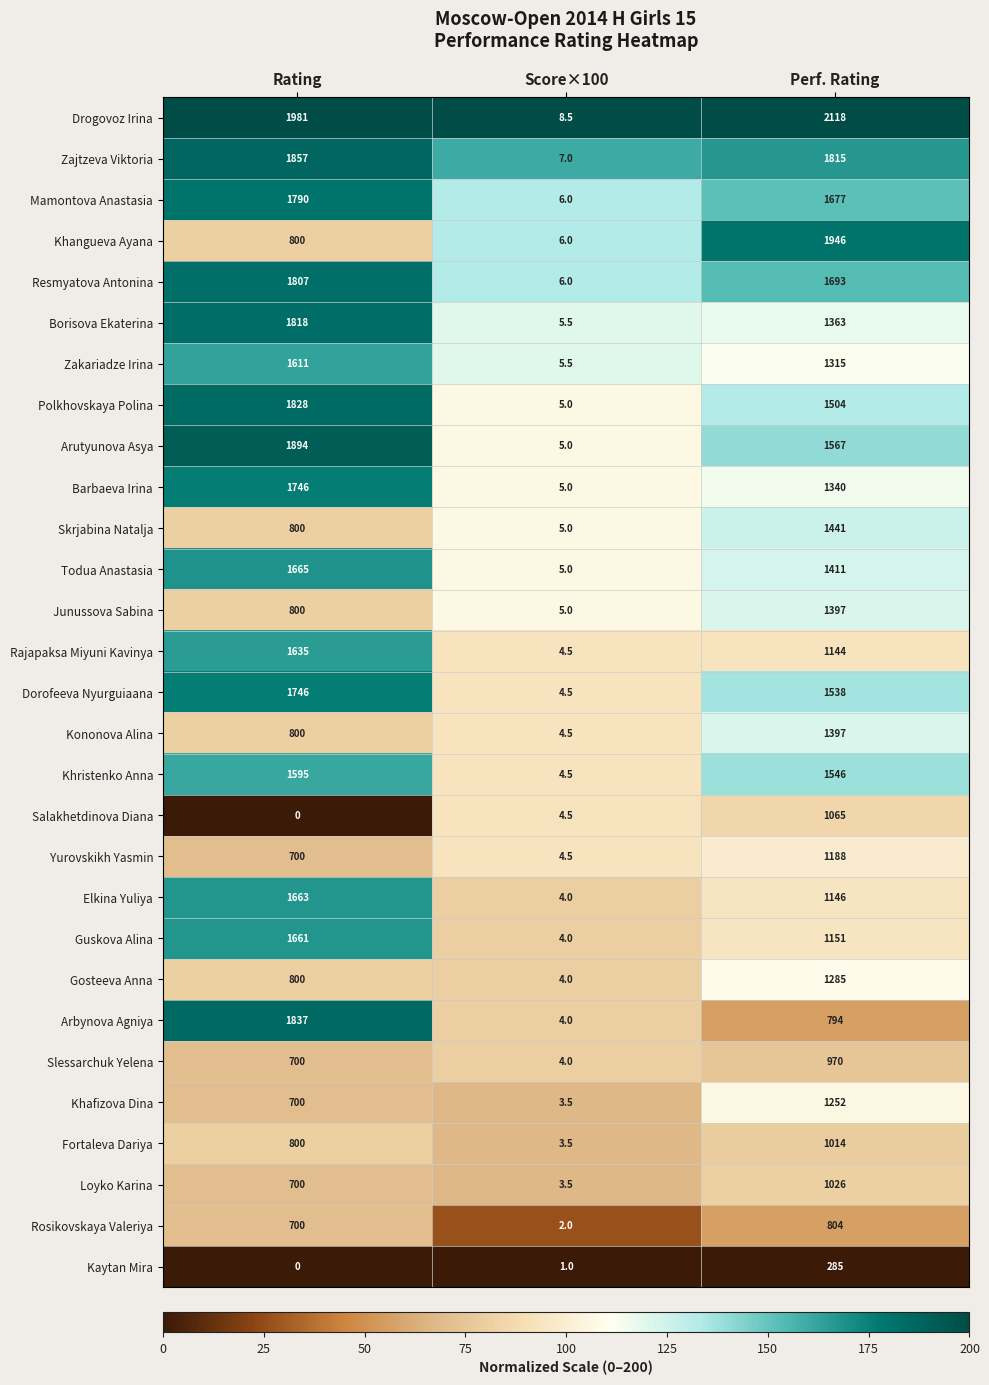

What is the highest value of the Elkina Yuliya series?

1663.0